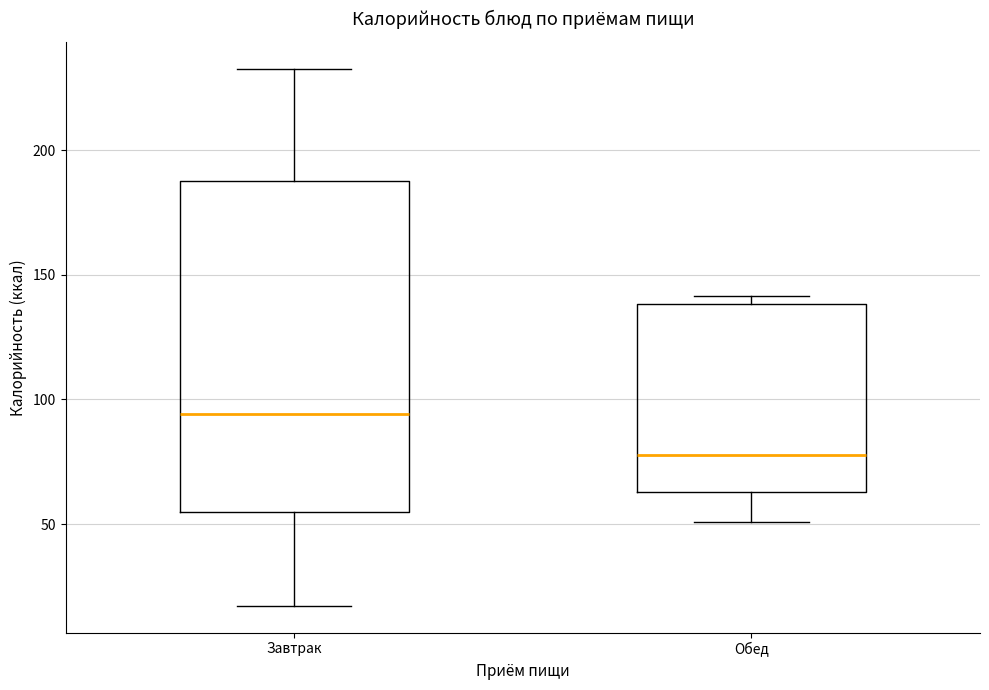

Comparing the boxes themselves (not the whiskers), which one is the tallest?

Завтрак